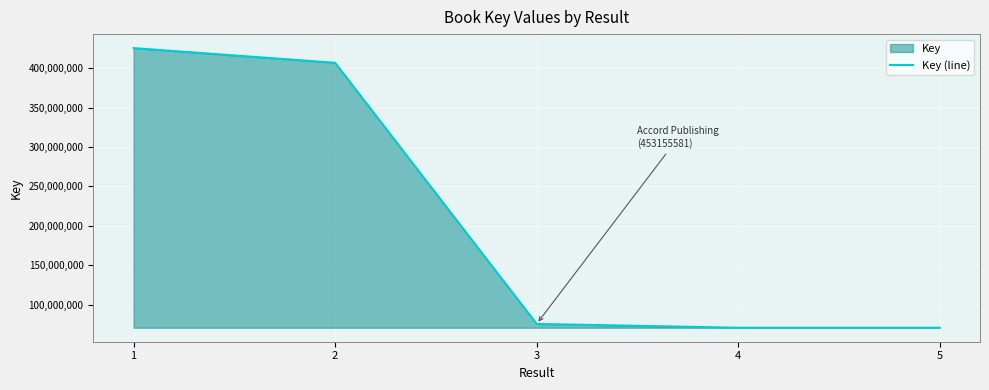

Reading right to left, list all the values displayed in this chart.

5=70677392	4=70677397	3=75542075	2=406772005	1=425405673